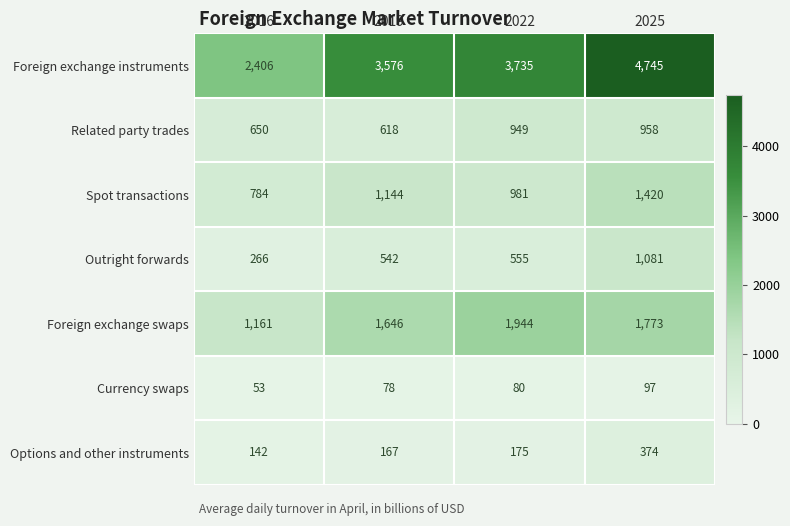

What is the spread (max minus min) of values at 2025?

4648